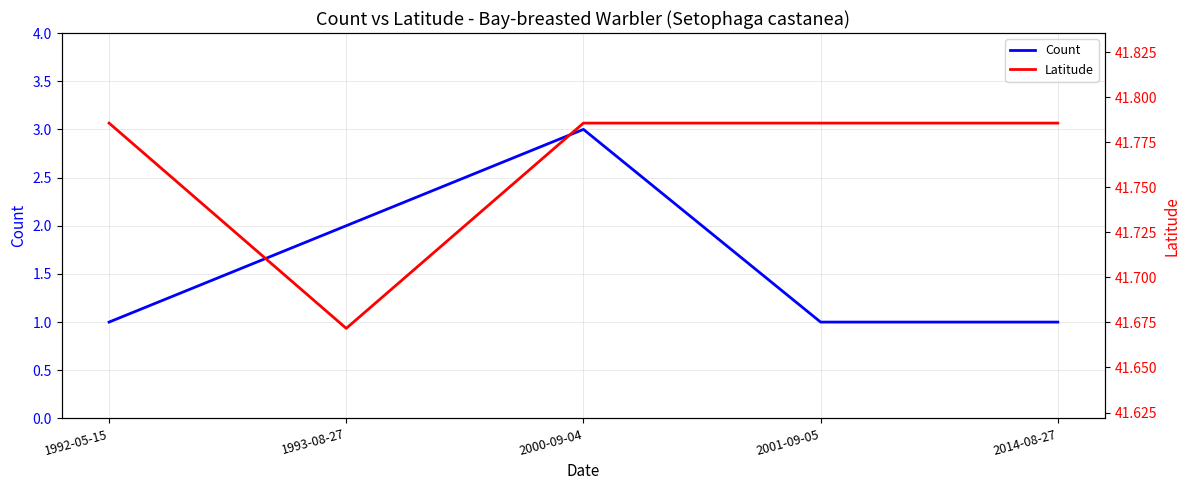

Where is the first local maximum for Count?

2000-09-04